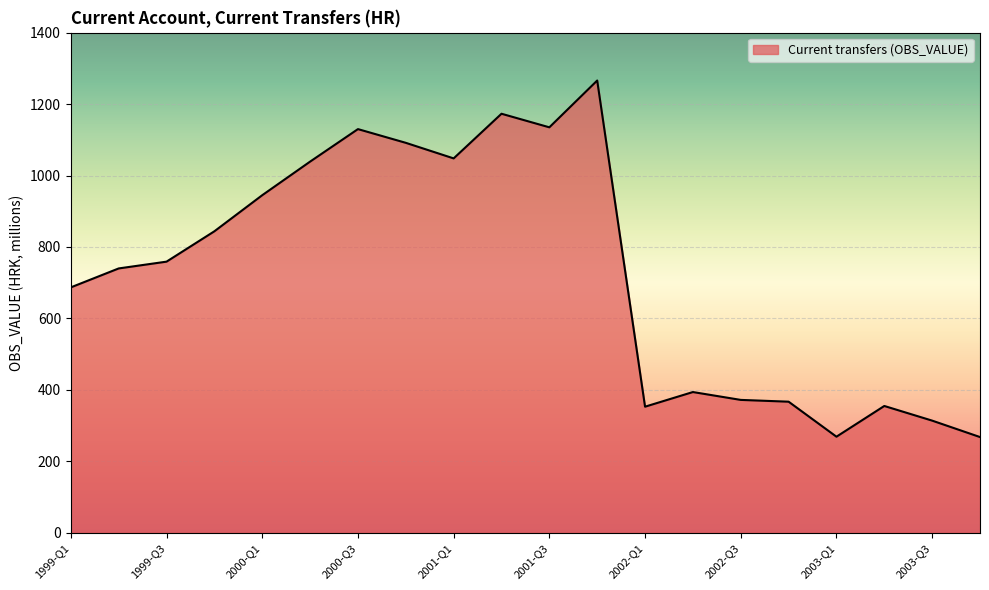

What is the greatest value displayed?

1266.0